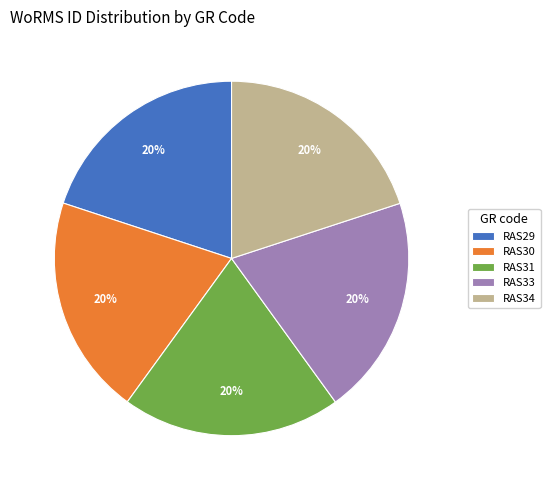

What is the ratio of the value at RAS29 to the value at RAS34?

1.0